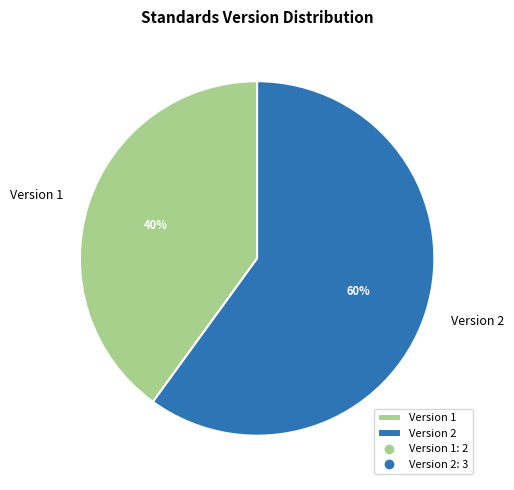

To the nearest percent, what is the average slice percentage?

50%